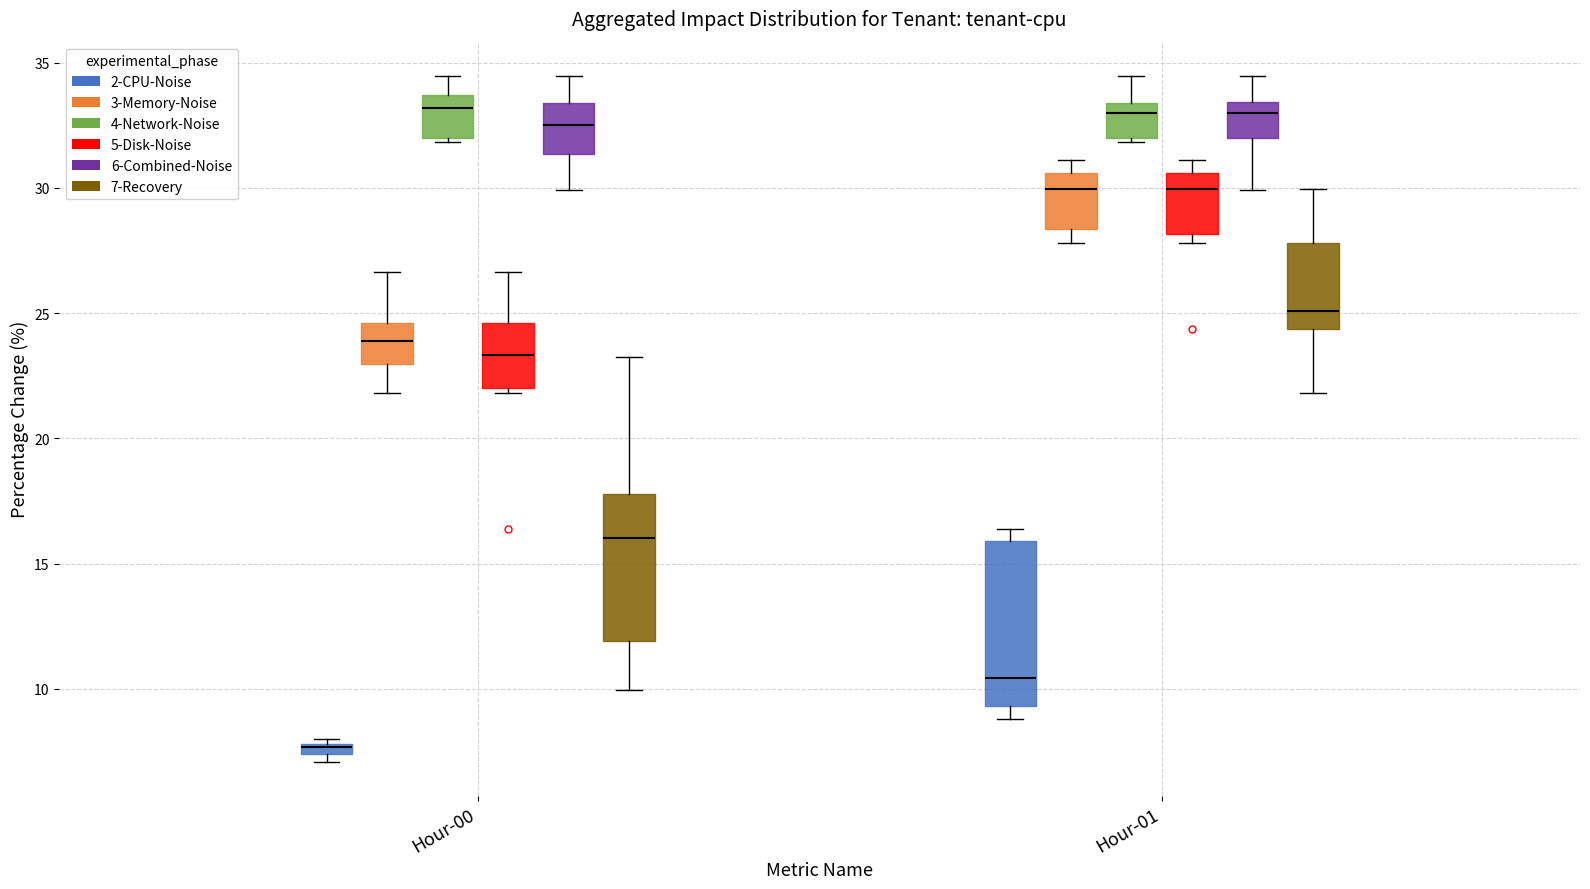

Where is the upper edge of the box for Hour-01 (3-Memory-Noise) on the y-axis? The values are not printed on the chart, so give them approximately, as read against the axis.

30.5